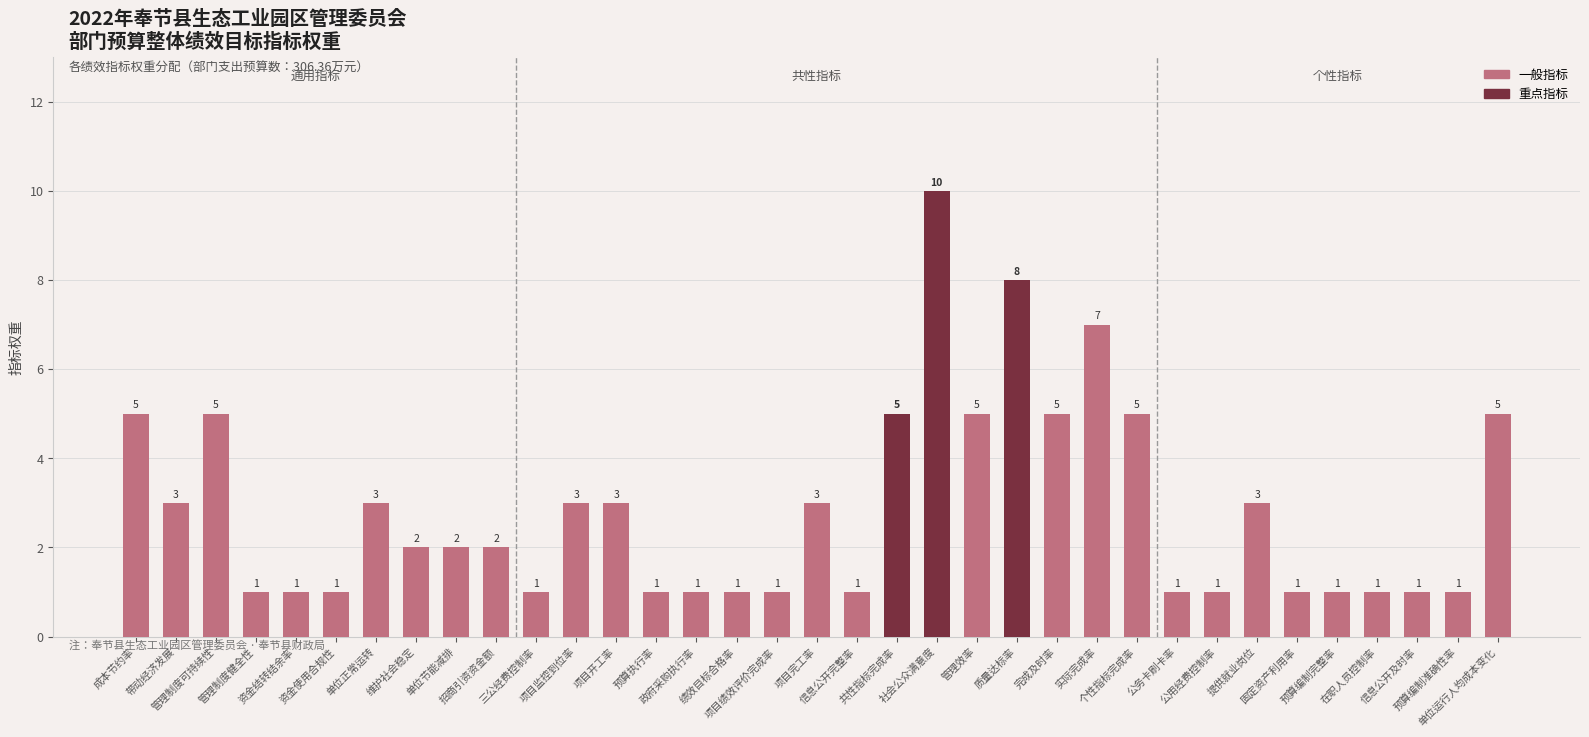

What is the maximum value shown in the chart?

10